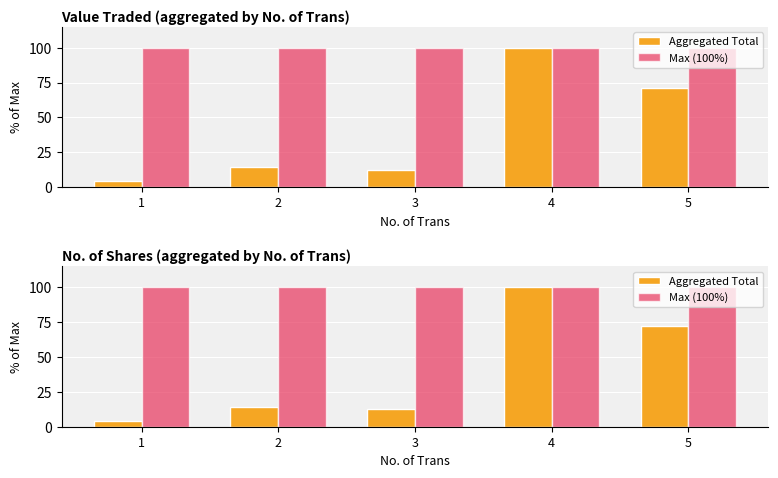

At 4, list the series in order from largest to smallest.

Aggregated Total, Max (100%)